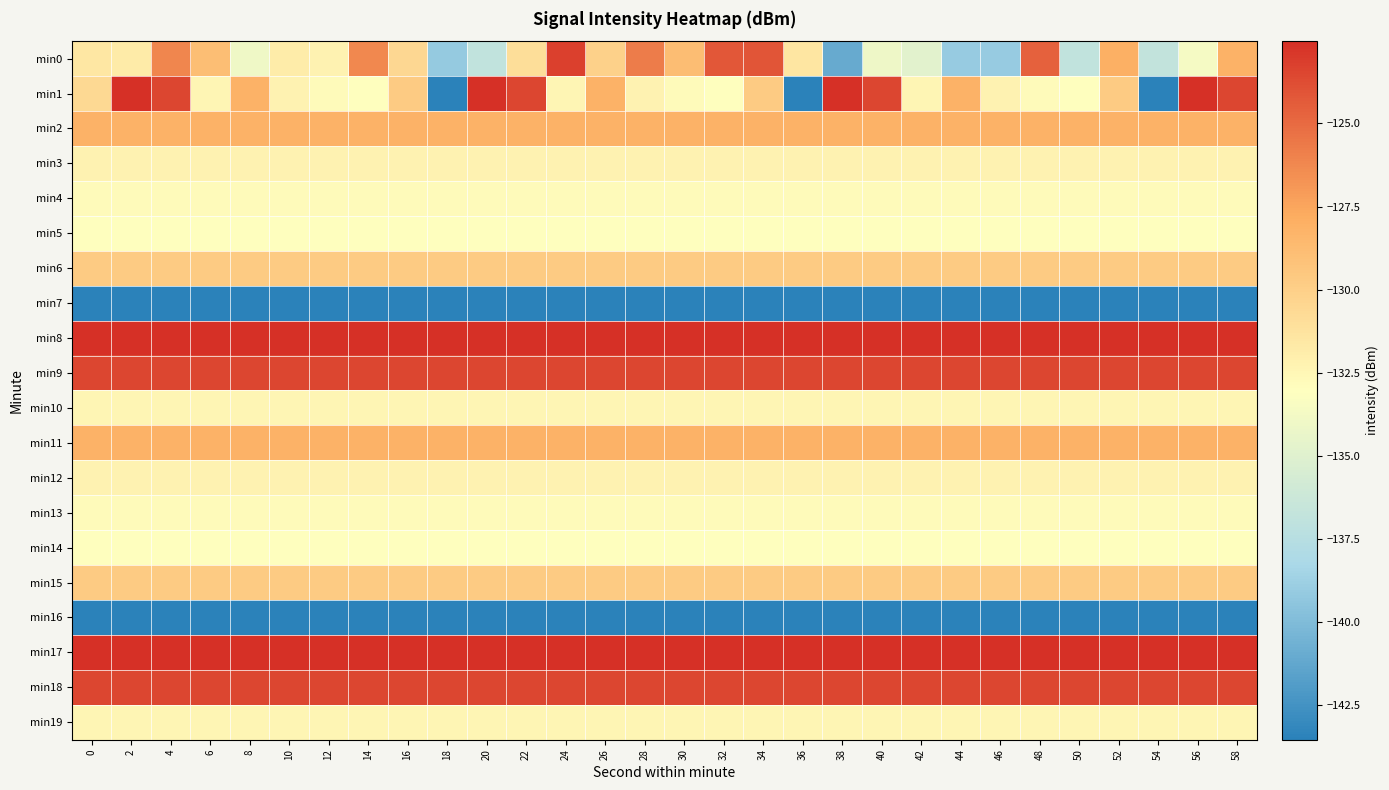

Reading left to right, what are all the values shown in this chart?

min0: 0=-131.5	2=-131.8	4=-126.2	6=-128.9	8=-134.0	10=-131.8	12=-132.2	14=-126.2	16=-130.5	18=-139.1	20=-136.8	22=-131.0	24=-123.2	26=-130.1	28=-125.8	30=-128.8	32=-124.2	34=-124.2	36=-131.4	38=-141.0	40=-134.1	42=-134.8	44=-139.1	46=-139.0	48=-124.6	50=-136.8	52=-127.9	54=-136.8	56=-133.6	58=-128.1
min1: 0=-130.6	2=-122.5	4=-123.5	6=-132.4	8=-128.1	10=-132.3	12=-132.7	14=-133.0	16=-129.7	18=-143.5	20=-122.5	22=-123.5	24=-132.4	26=-128.1	28=-132.3	30=-132.7	32=-133.0	34=-129.7	36=-143.5	38=-122.5	40=-123.5	42=-132.4	44=-128.1	46=-132.3	48=-132.7	50=-133.0	52=-129.7	54=-143.5	56=-122.5	58=-123.5
min2: 0=-128.1	2=-128.1	4=-128.1	6=-128.1	8=-128.1	10=-128.1	12=-128.1	14=-128.1	16=-128.1	18=-128.1	20=-128.1	22=-128.1	24=-128.1	26=-128.1	28=-128.1	30=-128.1	32=-128.1	34=-128.1	36=-128.1	38=-128.1	40=-128.1	42=-128.1	44=-128.1	46=-128.1	48=-128.1	50=-128.1	52=-128.1	54=-128.1	56=-128.1	58=-128.1
min3: 0=-132.3	2=-132.3	4=-132.3	6=-132.3	8=-132.3	10=-132.3	12=-132.3	14=-132.3	16=-132.3	18=-132.3	20=-132.3	22=-132.3	24=-132.3	26=-132.3	28=-132.3	30=-132.3	32=-132.3	34=-132.3	36=-132.3	38=-132.3	40=-132.3	42=-132.3	44=-132.3	46=-132.3	48=-132.3	50=-132.3	52=-132.3	54=-132.3	56=-132.3	58=-132.3
min4: 0=-132.7	2=-132.7	4=-132.7	6=-132.7	8=-132.7	10=-132.7	12=-132.7	14=-132.7	16=-132.7	18=-132.7	20=-132.7	22=-132.7	24=-132.7	26=-132.7	28=-132.7	30=-132.7	32=-132.7	34=-132.7	36=-132.7	38=-132.7	40=-132.7	42=-132.7	44=-132.7	46=-132.7	48=-132.7	50=-132.7	52=-132.7	54=-132.7	56=-132.7	58=-132.7
min5: 0=-133.0	2=-133.0	4=-133.0	6=-133.0	8=-133.0	10=-133.0	12=-133.0	14=-133.0	16=-133.0	18=-133.0	20=-133.0	22=-133.0	24=-133.0	26=-133.0	28=-133.0	30=-133.0	32=-133.0	34=-133.0	36=-133.0	38=-133.0	40=-133.0	42=-133.0	44=-133.0	46=-133.0	48=-133.0	50=-133.0	52=-133.0	54=-133.0	56=-133.0	58=-133.0
min6: 0=-129.7	2=-129.7	4=-129.7	6=-129.7	8=-129.7	10=-129.7	12=-129.7	14=-129.7	16=-129.7	18=-129.7	20=-129.7	22=-129.7	24=-129.7	26=-129.7	28=-129.7	30=-129.7	32=-129.7	34=-129.7	36=-129.7	38=-129.7	40=-129.7	42=-129.7	44=-129.7	46=-129.7	48=-129.7	50=-129.7	52=-129.7	54=-129.7	56=-129.7	58=-129.7
min7: 0=-143.5	2=-143.5	4=-143.5	6=-143.5	8=-143.5	10=-143.5	12=-143.5	14=-143.5	16=-143.5	18=-143.5	20=-143.5	22=-143.5	24=-143.5	26=-143.5	28=-143.5	30=-143.5	32=-143.5	34=-143.5	36=-143.5	38=-143.5	40=-143.5	42=-143.5	44=-143.5	46=-143.5	48=-143.5	50=-143.5	52=-143.5	54=-143.5	56=-143.5	58=-143.5
min8: 0=-122.5	2=-122.5	4=-122.5	6=-122.5	8=-122.5	10=-122.5	12=-122.5	14=-122.5	16=-122.5	18=-122.5	20=-122.5	22=-122.5	24=-122.5	26=-122.5	28=-122.5	30=-122.5	32=-122.5	34=-122.5	36=-122.5	38=-122.5	40=-122.5	42=-122.5	44=-122.5	46=-122.5	48=-122.5	50=-122.5	52=-122.5	54=-122.5	56=-122.5	58=-122.5
min9: 0=-123.5	2=-123.5	4=-123.5	6=-123.5	8=-123.5	10=-123.5	12=-123.5	14=-123.5	16=-123.5	18=-123.5	20=-123.5	22=-123.5	24=-123.5	26=-123.5	28=-123.5	30=-123.5	32=-123.5	34=-123.5	36=-123.5	38=-123.5	40=-123.5	42=-123.5	44=-123.5	46=-123.5	48=-123.5	50=-123.5	52=-123.5	54=-123.5	56=-123.5	58=-123.5
min10: 0=-132.4	2=-132.4	4=-132.4	6=-132.4	8=-132.4	10=-132.4	12=-132.4	14=-132.4	16=-132.4	18=-132.4	20=-132.4	22=-132.4	24=-132.4	26=-132.4	28=-132.4	30=-132.4	32=-132.4	34=-132.4	36=-132.4	38=-132.4	40=-132.4	42=-132.4	44=-132.4	46=-132.4	48=-132.4	50=-132.4	52=-132.4	54=-132.4	56=-132.4	58=-132.4
min11: 0=-128.1	2=-128.1	4=-128.1	6=-128.1	8=-128.1	10=-128.1	12=-128.1	14=-128.1	16=-128.1	18=-128.1	20=-128.1	22=-128.1	24=-128.1	26=-128.1	28=-128.1	30=-128.1	32=-128.1	34=-128.1	36=-128.1	38=-128.1	40=-128.1	42=-128.1	44=-128.1	46=-128.1	48=-128.1	50=-128.1	52=-128.1	54=-128.1	56=-128.1	58=-128.1
min12: 0=-132.3	2=-132.3	4=-132.3	6=-132.3	8=-132.3	10=-132.3	12=-132.3	14=-132.3	16=-132.3	18=-132.3	20=-132.3	22=-132.3	24=-132.3	26=-132.3	28=-132.3	30=-132.3	32=-132.3	34=-132.3	36=-132.3	38=-132.3	40=-132.3	42=-132.3	44=-132.3	46=-132.3	48=-132.3	50=-132.3	52=-132.3	54=-132.3	56=-132.3	58=-132.3
min13: 0=-132.7	2=-132.7	4=-132.7	6=-132.7	8=-132.7	10=-132.7	12=-132.7	14=-132.7	16=-132.7	18=-132.7	20=-132.7	22=-132.7	24=-132.7	26=-132.7	28=-132.7	30=-132.7	32=-132.7	34=-132.7	36=-132.7	38=-132.7	40=-132.7	42=-132.7	44=-132.7	46=-132.7	48=-132.7	50=-132.7	52=-132.7	54=-132.7	56=-132.7	58=-132.7
min14: 0=-133.0	2=-133.0	4=-133.0	6=-133.0	8=-133.0	10=-133.0	12=-133.0	14=-133.0	16=-133.0	18=-133.0	20=-133.0	22=-133.0	24=-133.0	26=-133.0	28=-133.0	30=-133.0	32=-133.0	34=-133.0	36=-133.0	38=-133.0	40=-133.0	42=-133.0	44=-133.0	46=-133.0	48=-133.0	50=-133.0	52=-133.0	54=-133.0	56=-133.0	58=-133.0
min15: 0=-129.7	2=-129.7	4=-129.7	6=-129.7	8=-129.7	10=-129.7	12=-129.7	14=-129.7	16=-129.7	18=-129.7	20=-129.7	22=-129.7	24=-129.7	26=-129.7	28=-129.7	30=-129.7	32=-129.7	34=-129.7	36=-129.7	38=-129.7	40=-129.7	42=-129.7	44=-129.7	46=-129.7	48=-129.7	50=-129.7	52=-129.7	54=-129.7	56=-129.7	58=-129.7
min16: 0=-143.5	2=-143.5	4=-143.5	6=-143.5	8=-143.5	10=-143.5	12=-143.5	14=-143.5	16=-143.5	18=-143.5	20=-143.5	22=-143.5	24=-143.5	26=-143.5	28=-143.5	30=-143.5	32=-143.5	34=-143.5	36=-143.5	38=-143.5	40=-143.5	42=-143.5	44=-143.5	46=-143.5	48=-143.5	50=-143.5	52=-143.5	54=-143.5	56=-143.5	58=-143.5
min17: 0=-122.5	2=-122.5	4=-122.5	6=-122.5	8=-122.5	10=-122.5	12=-122.5	14=-122.5	16=-122.5	18=-122.5	20=-122.5	22=-122.5	24=-122.5	26=-122.5	28=-122.5	30=-122.5	32=-122.5	34=-122.5	36=-122.5	38=-122.5	40=-122.5	42=-122.5	44=-122.5	46=-122.5	48=-122.5	50=-122.5	52=-122.5	54=-122.5	56=-122.5	58=-122.5
min18: 0=-123.5	2=-123.5	4=-123.5	6=-123.5	8=-123.5	10=-123.5	12=-123.5	14=-123.5	16=-123.5	18=-123.5	20=-123.5	22=-123.5	24=-123.5	26=-123.5	28=-123.5	30=-123.5	32=-123.5	34=-123.5	36=-123.5	38=-123.5	40=-123.5	42=-123.5	44=-123.5	46=-123.5	48=-123.5	50=-123.5	52=-123.5	54=-123.5	56=-123.5	58=-123.5
min19: 0=-132.4	2=-132.4	4=-132.4	6=-132.4	8=-132.4	10=-132.4	12=-132.4	14=-132.4	16=-132.4	18=-132.4	20=-132.4	22=-132.4	24=-132.4	26=-132.4	28=-132.4	30=-132.4	32=-132.4	34=-132.4	36=-132.4	38=-132.4	40=-132.4	42=-132.4	44=-132.4	46=-132.4	48=-132.4	50=-132.4	52=-132.4	54=-132.4	56=-132.4	58=-132.4